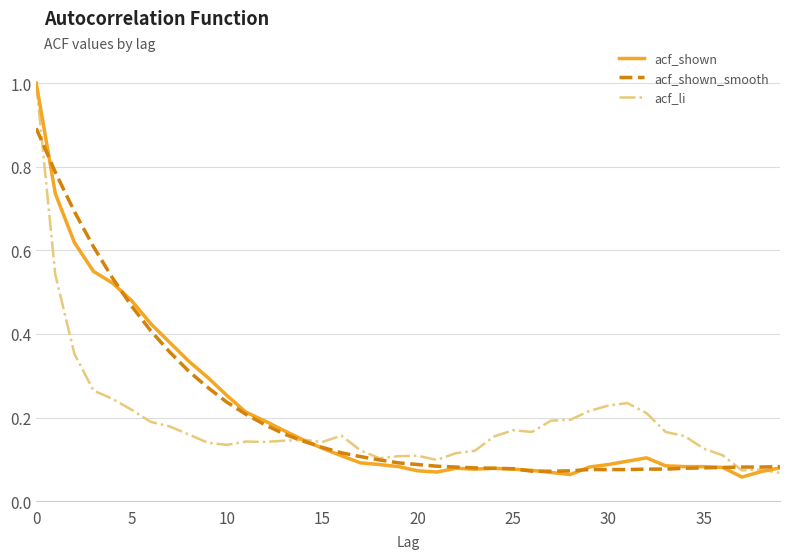

Which series has the largest range (max minus min)?

acf_shown